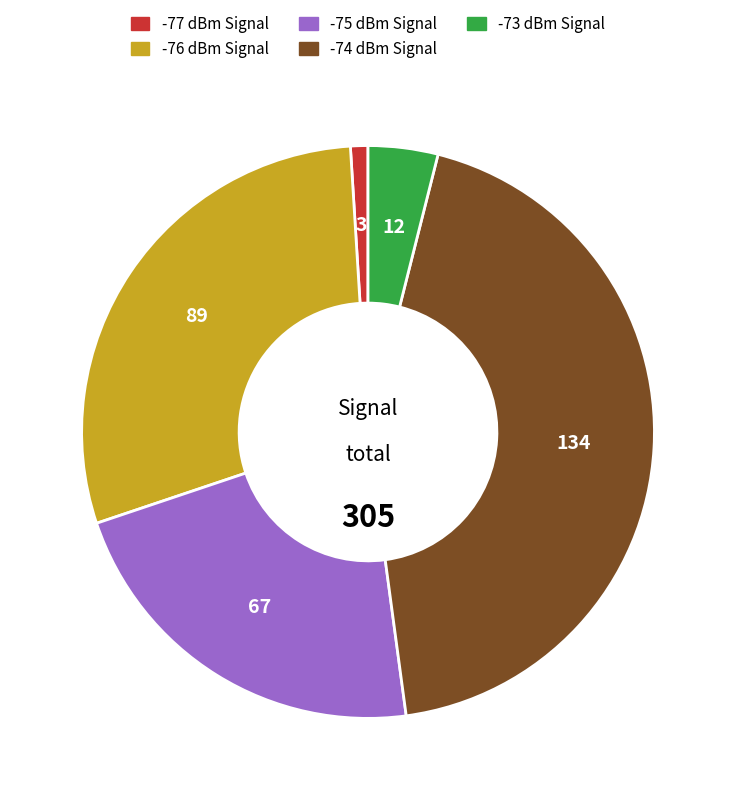

How many slices are in this pie chart?

5